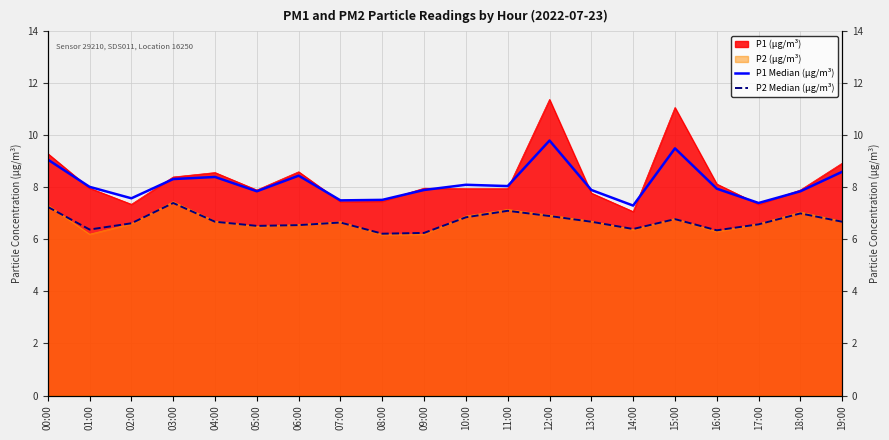

True or false: P2 Median (μg/m³) and P1 Median (μg/m³) intersect in this chart.

False